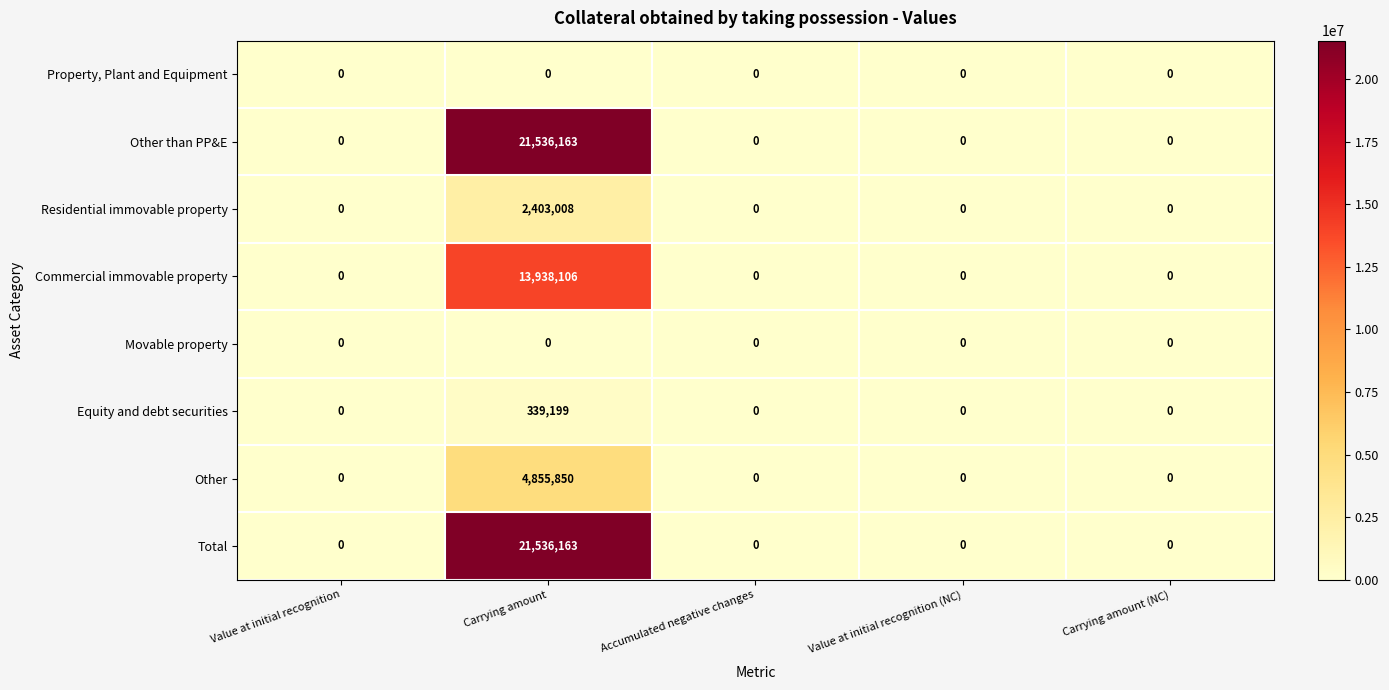

What is the maximum value shown in the chart?

21536163